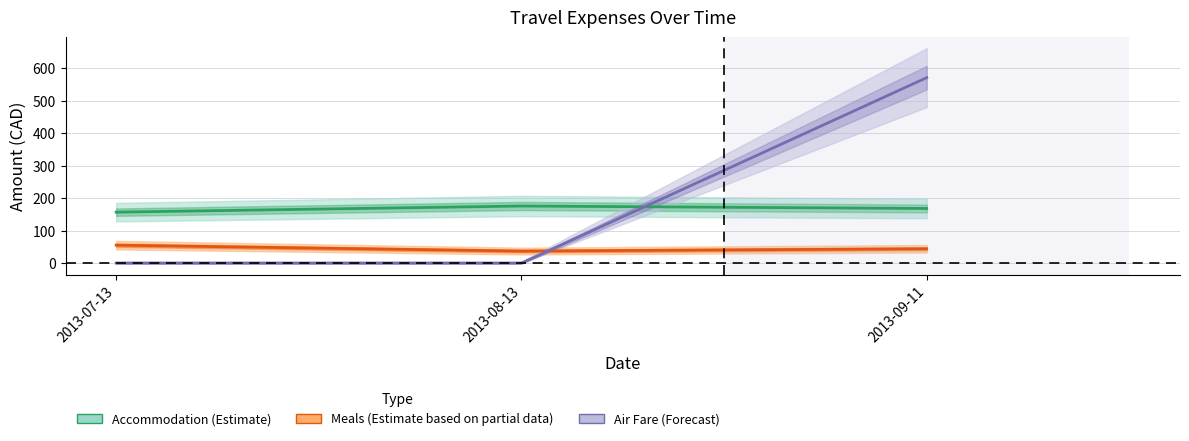

Count the number of categories in the chart.

3